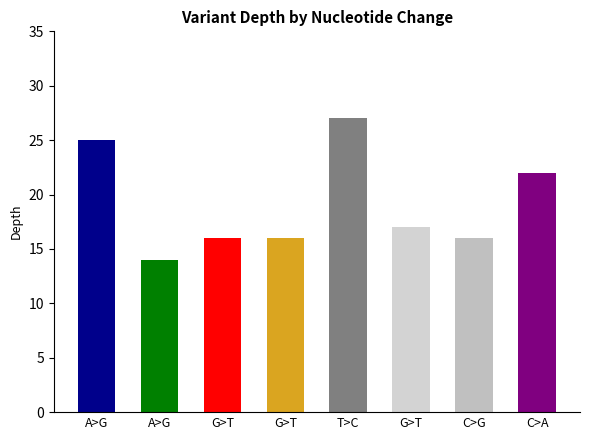

Does the chart contain any negative values?

No